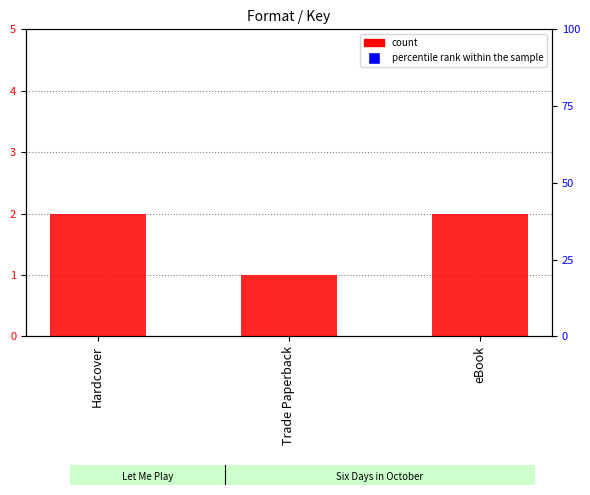

Which series has the largest total across all categories?

percentile rank within the sample